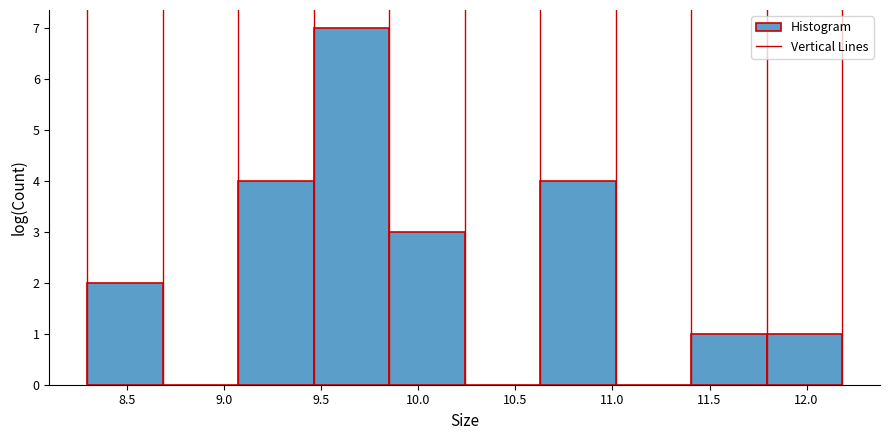

Reading left to right, transcribe this chart: for each bar, give the range it covers on the x-axis and its height. Neither the bar edges nor the heights are printed on the chart, so give them approximately, as read against the axes.

8.30 to 8.70: 2
8.70 to 9.05: 0
9.05 to 9.45: 4
9.45 to 9.85: 7
9.85 to 10.25: 3
10.25 to 10.65: 0
10.65 to 11.00: 4
11.00 to 11.40: 0
11.40 to 11.80: 1
11.80 to 12.20: 1